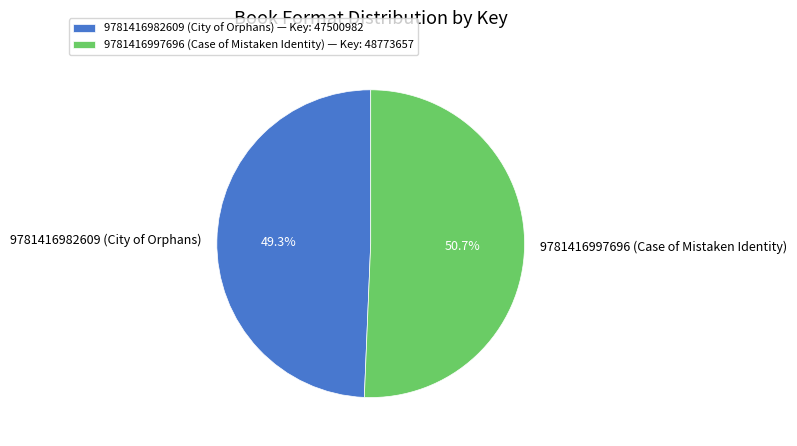

Approximately how many times larger is the value at 9781416982609 (City of Orphans) compared to 9781416997696 (Case of Mistaken Identity)?

1.0